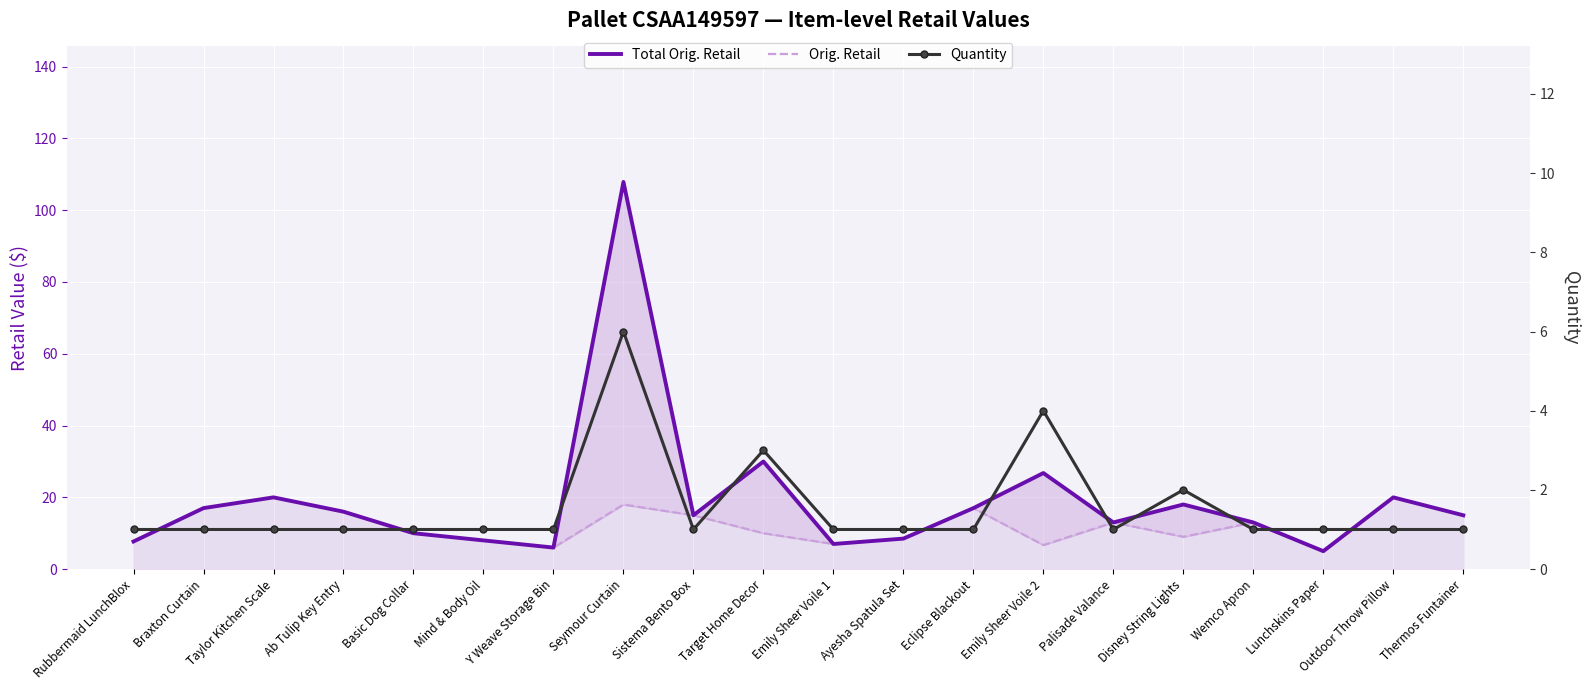

What are all the series names shown in the legend?

Total Orig. Retail, Orig. Retail, Quantity